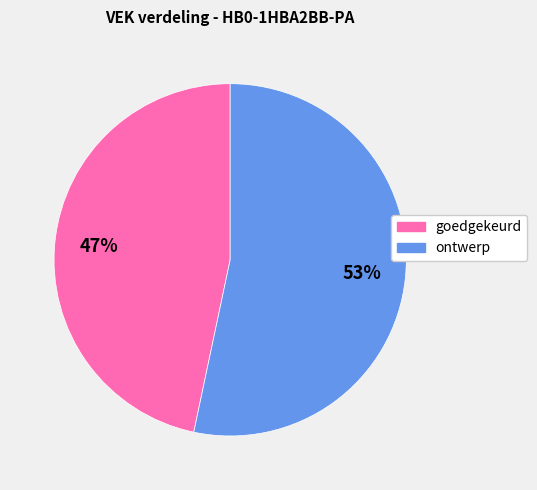

Is there a majority slice in this chart?

Yes